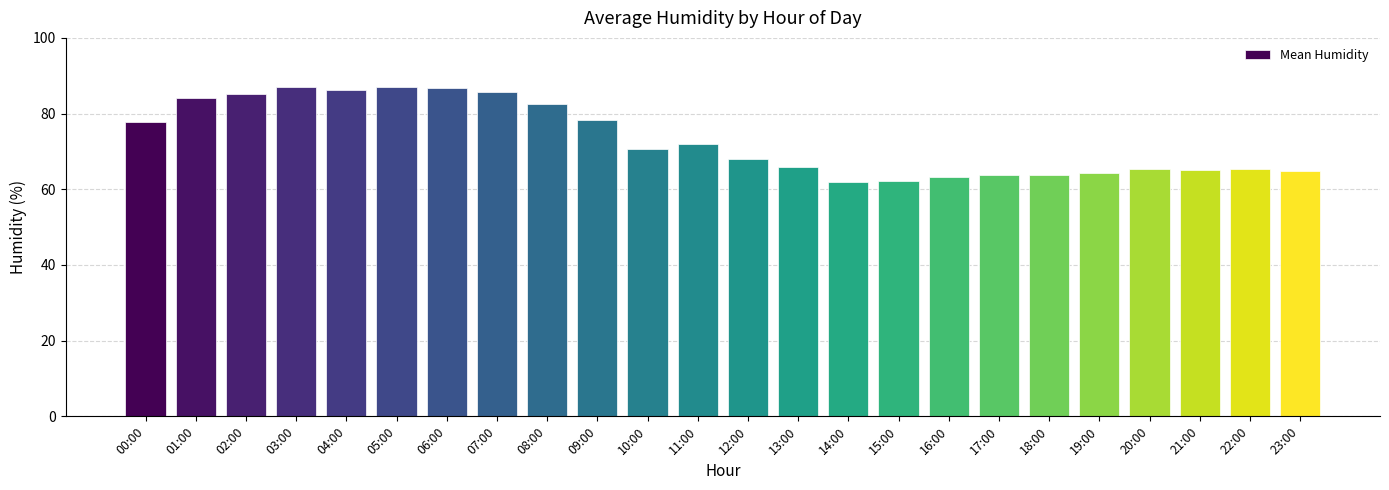

What is the ratio of the value at 09:00 to the value at 13:00?

1.2